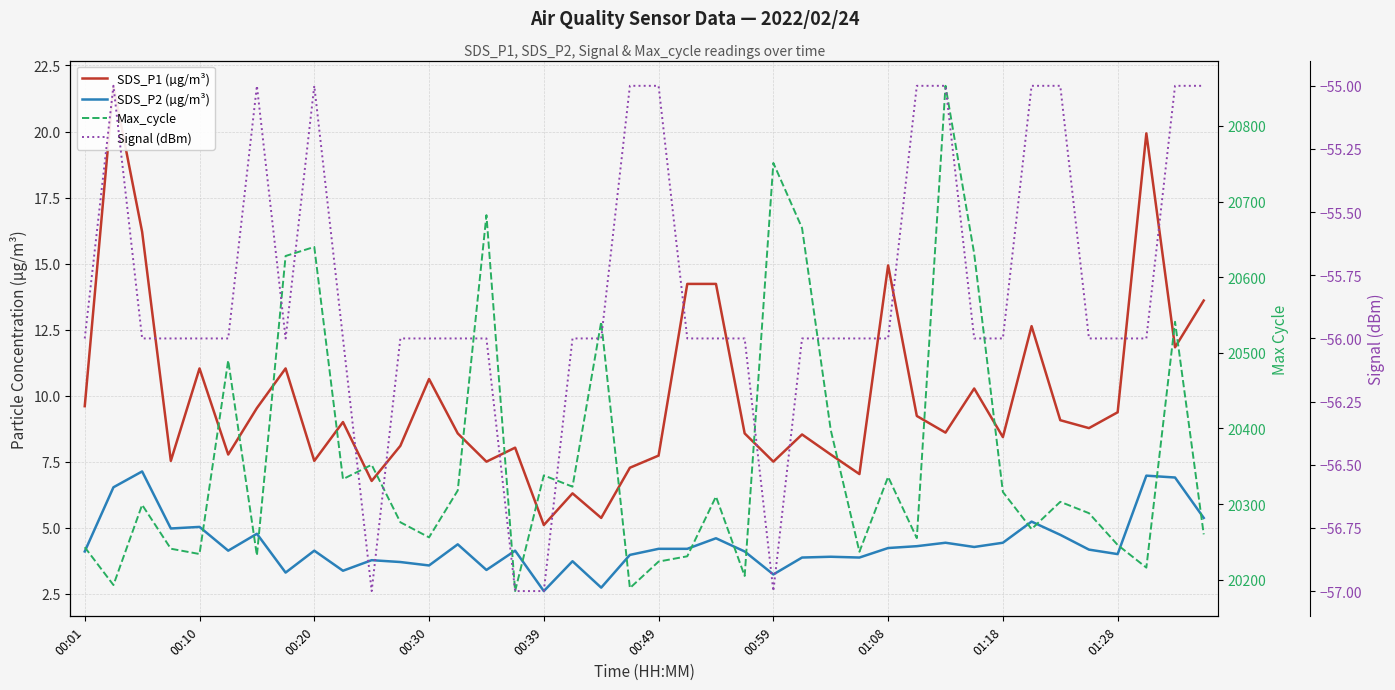

How many values in the SDS_P2 (µg/m³) series exceed 4?

25